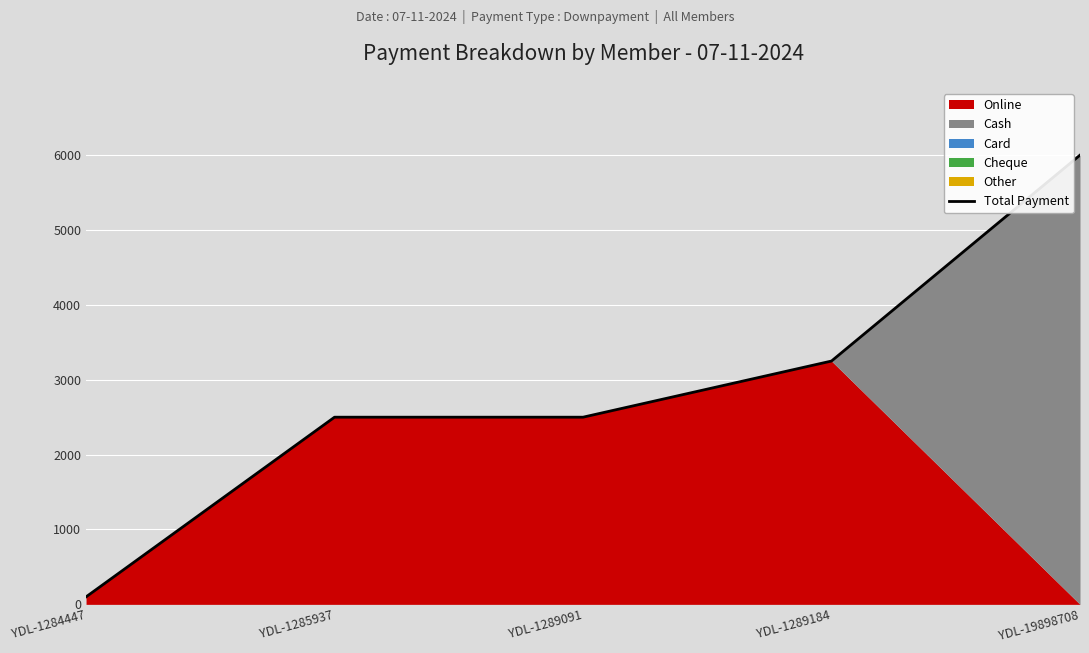

What is the maximum value for Total Payment?

6000